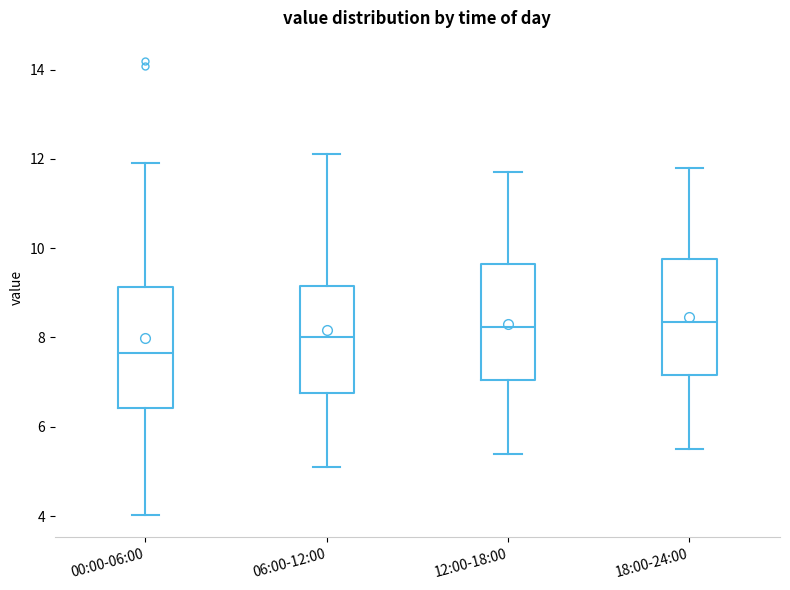

Reading left to right, transcribe this box plot: for each box, give where its median line is, the range the box spans, and where its two whiskers end, as read against the y-axis. The values are not printed on the chart, so give them approximately, as read against the axis.

00:00-06:00: median 7.6, box 6.4 to 9.2, whiskers 4.0 to 12.0
06:00-12:00: median 8.0, box 6.8 to 9.2, whiskers 5.2 to 12.2
12:00-18:00: median 8.2, box 7.0 to 9.6, whiskers 5.4 to 11.8
18:00-24:00: median 8.4, box 7.2 to 9.8, whiskers 5.6 to 11.8